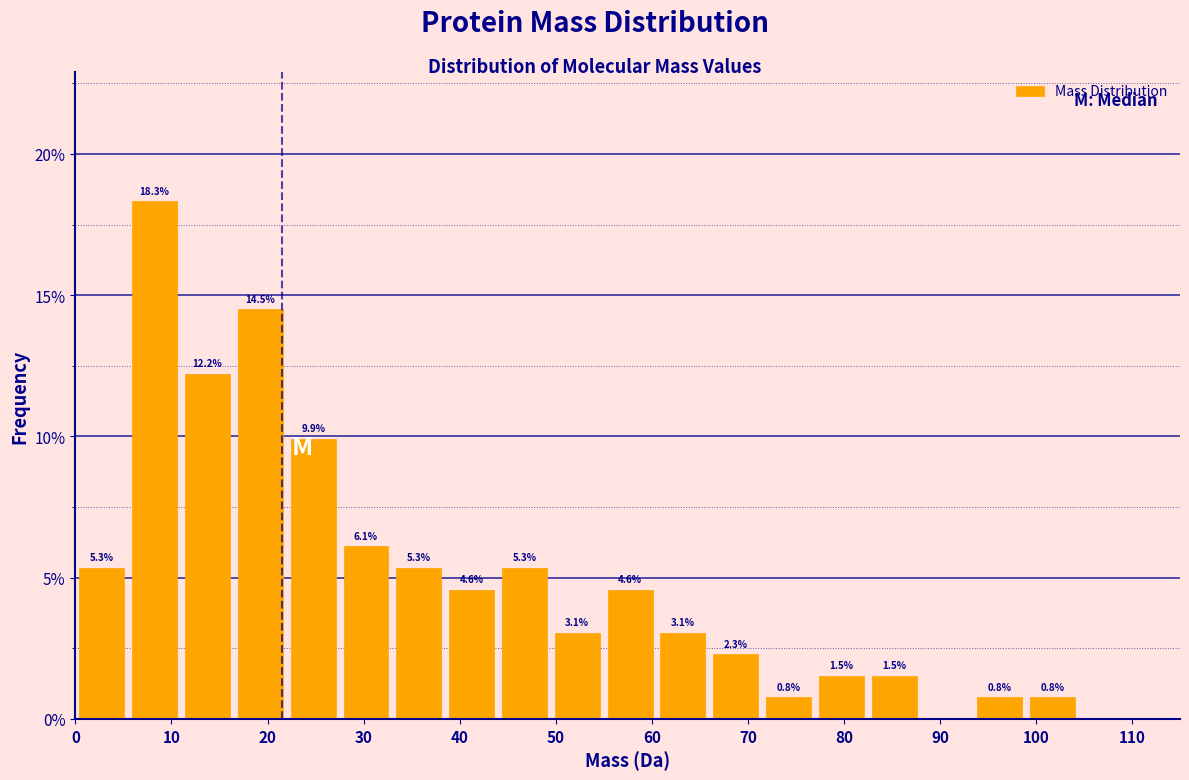

Over which range of the x-axis is the bar tallest?

5.5 to 11.0